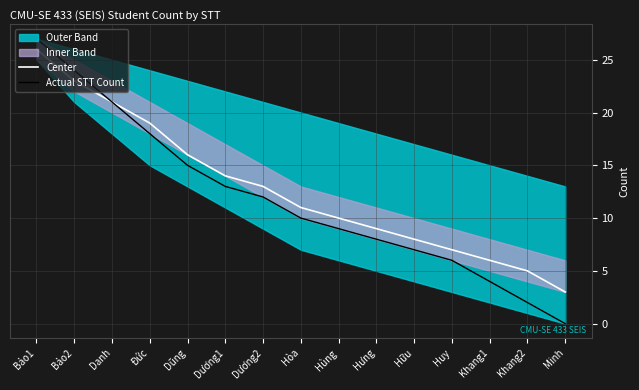

How many lines are shown in the chart?

2